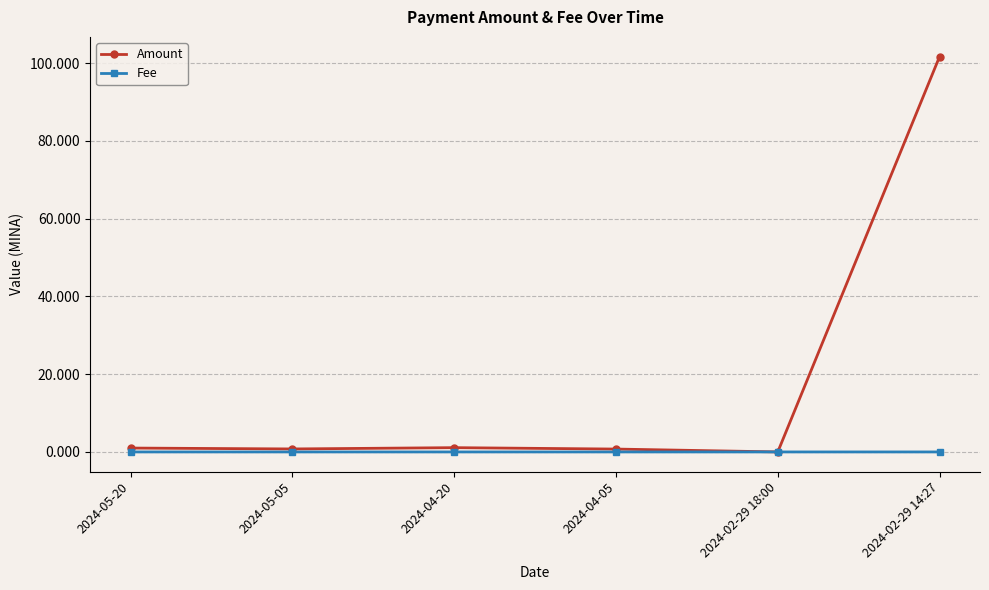

List the series in order of their peak value, lowest first.

Fee, Amount